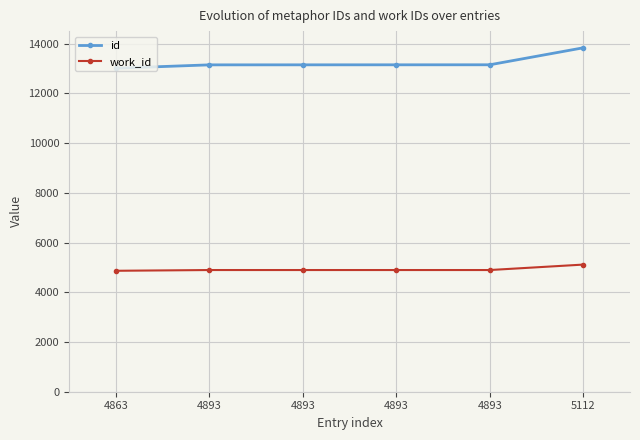

What is the difference between the highest and lowest values at 4893?

8250